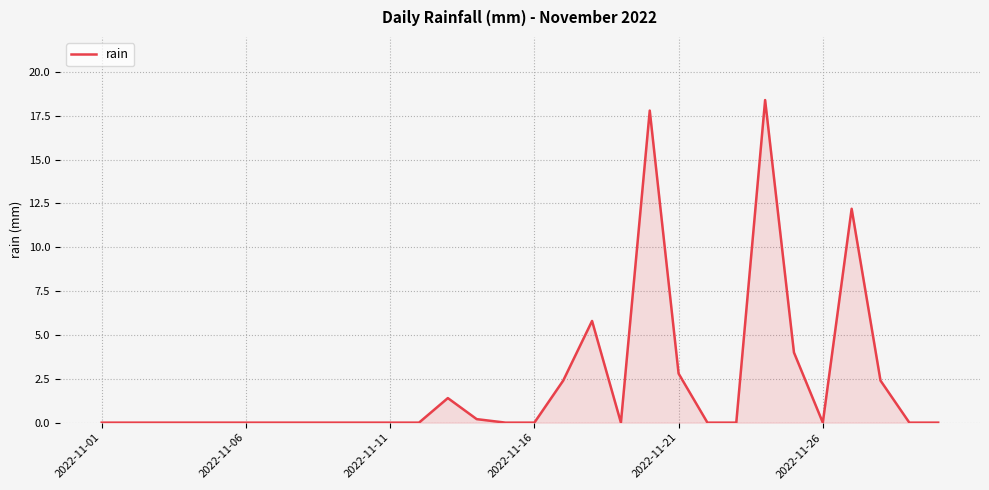

What is the greatest value displayed?

18.4